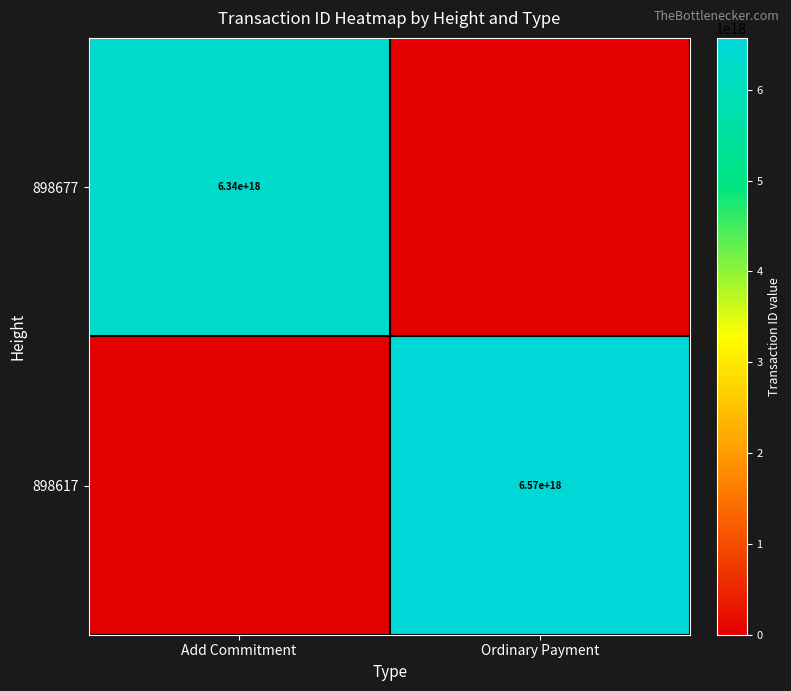

The value of 898677 at Add Commitment is 3782469734506258944. True or false?

False